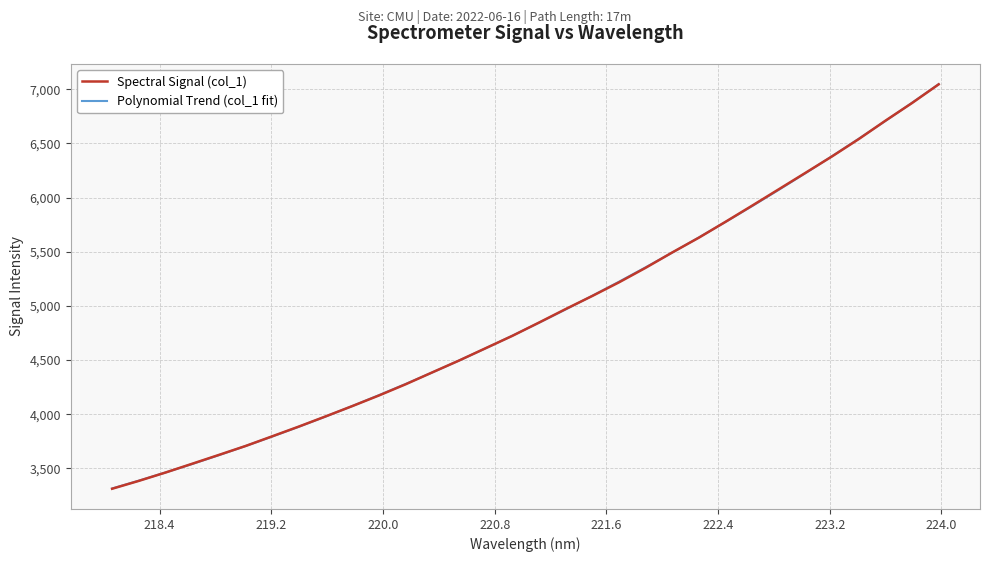

What is the smallest value displayed?

3313.1